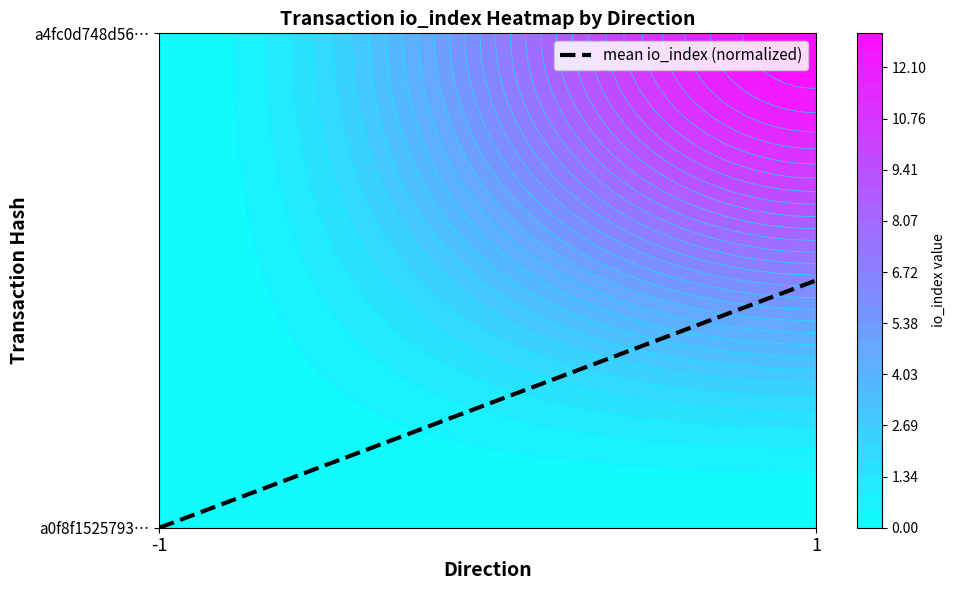

List the labels in order of value, smallest first.

-1, 1